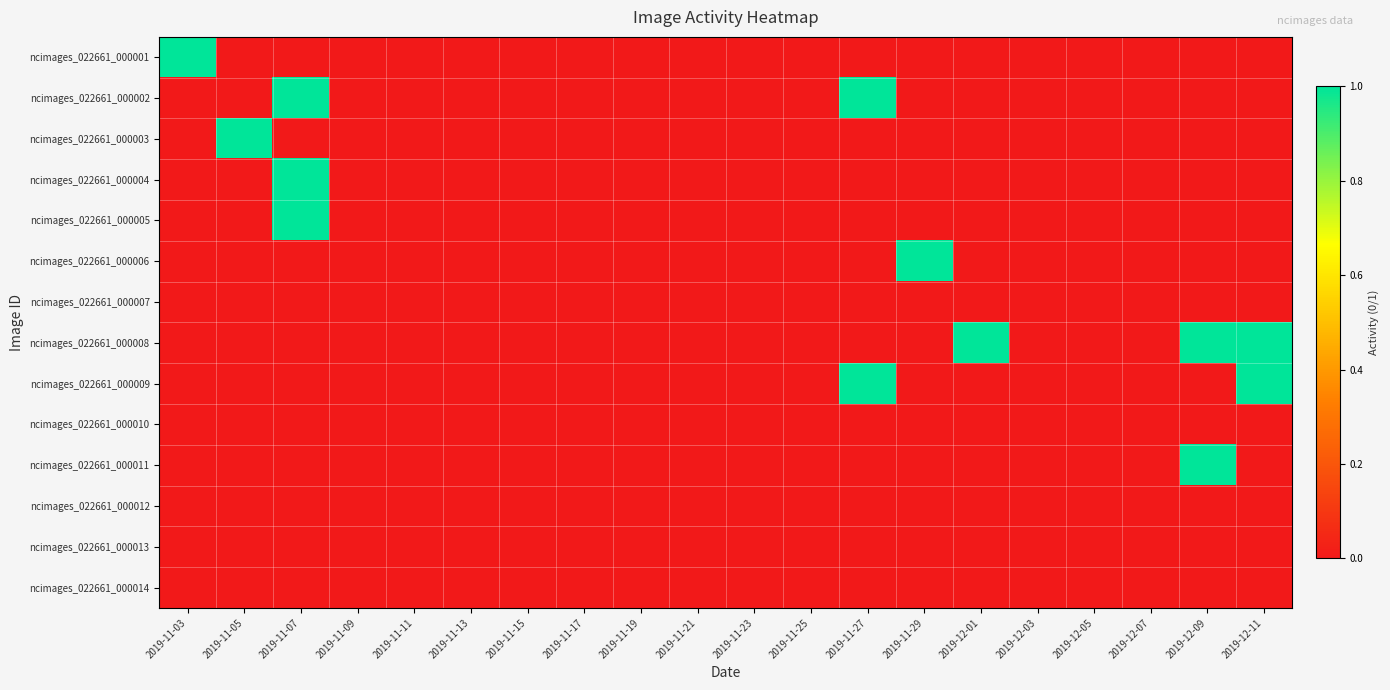

Rank the series at 2019-12-01 from lowest to highest value.

ncimages_022661_000001, ncimages_022661_000002, ncimages_022661_000003, ncimages_022661_000004, ncimages_022661_000005, ncimages_022661_000006, ncimages_022661_000007, ncimages_022661_000009, ncimages_022661_000010, ncimages_022661_000011, ncimages_022661_000012, ncimages_022661_000013, ncimages_022661_000014, ncimages_022661_000008